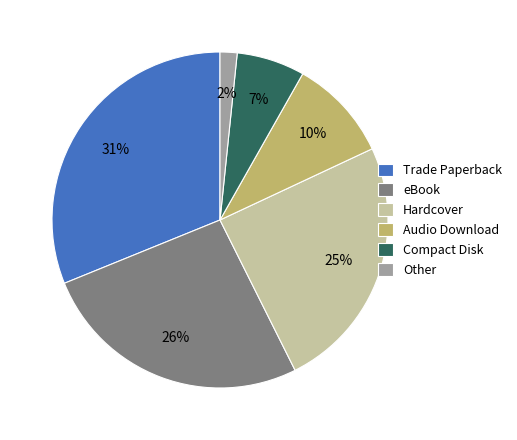

Rank the categories by value from highest to lowest.

Trade Paperback, eBook, Hardcover, Audio Download, Compact Disk, Other